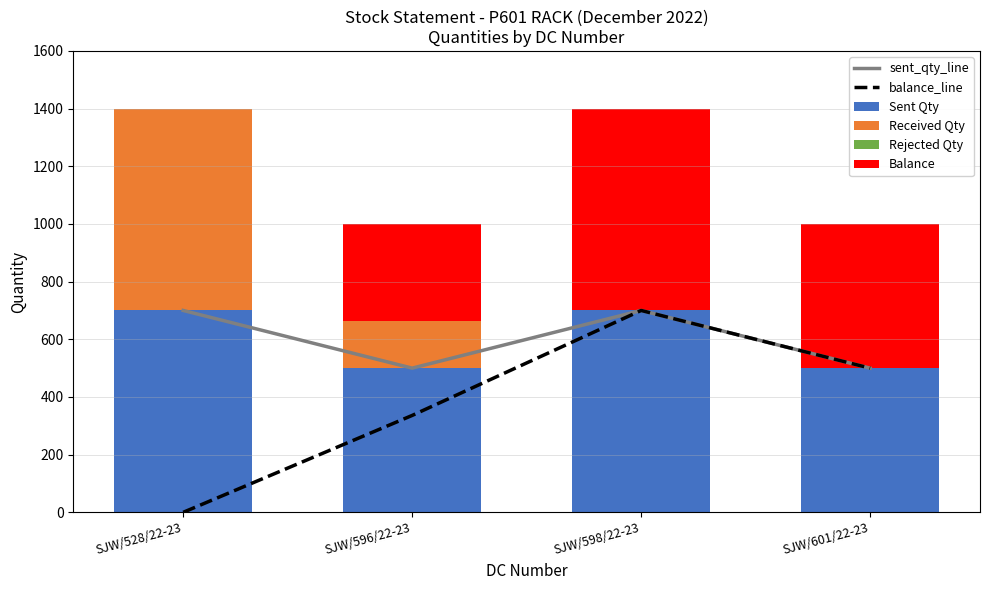

Rank the categories by sent_qty_line value from lowest to highest.

SJW/596/22-23, SJW/601/22-23, SJW/528/22-23, SJW/598/22-23